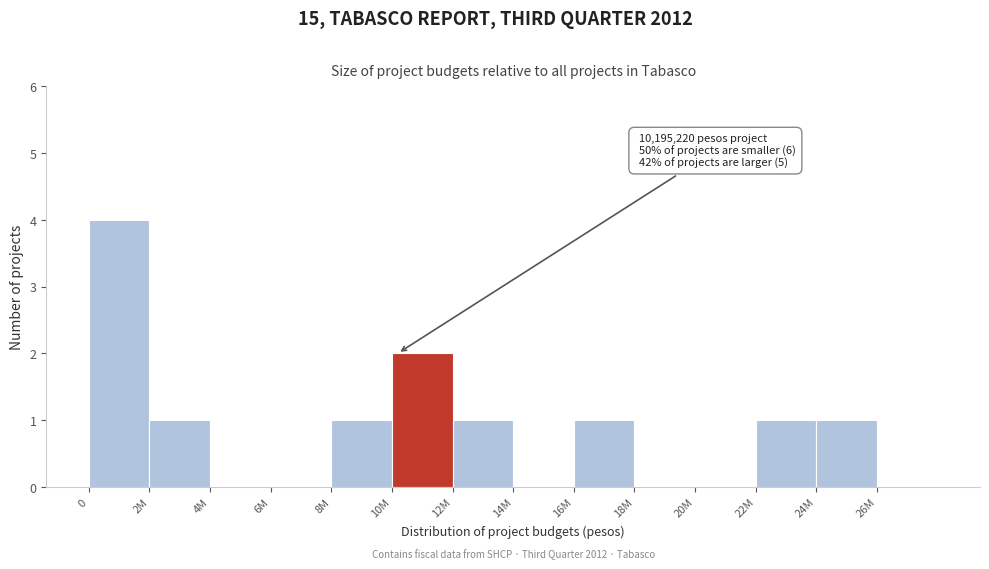

Reading left to right, transcribe all the data shown in this chart.

0=4	2M=1	4M=0	6M=0	8M=1	10M=2	12M=1	14M=0	16M=1	18M=0	20M=0	22M=1	24M=1	26M=0